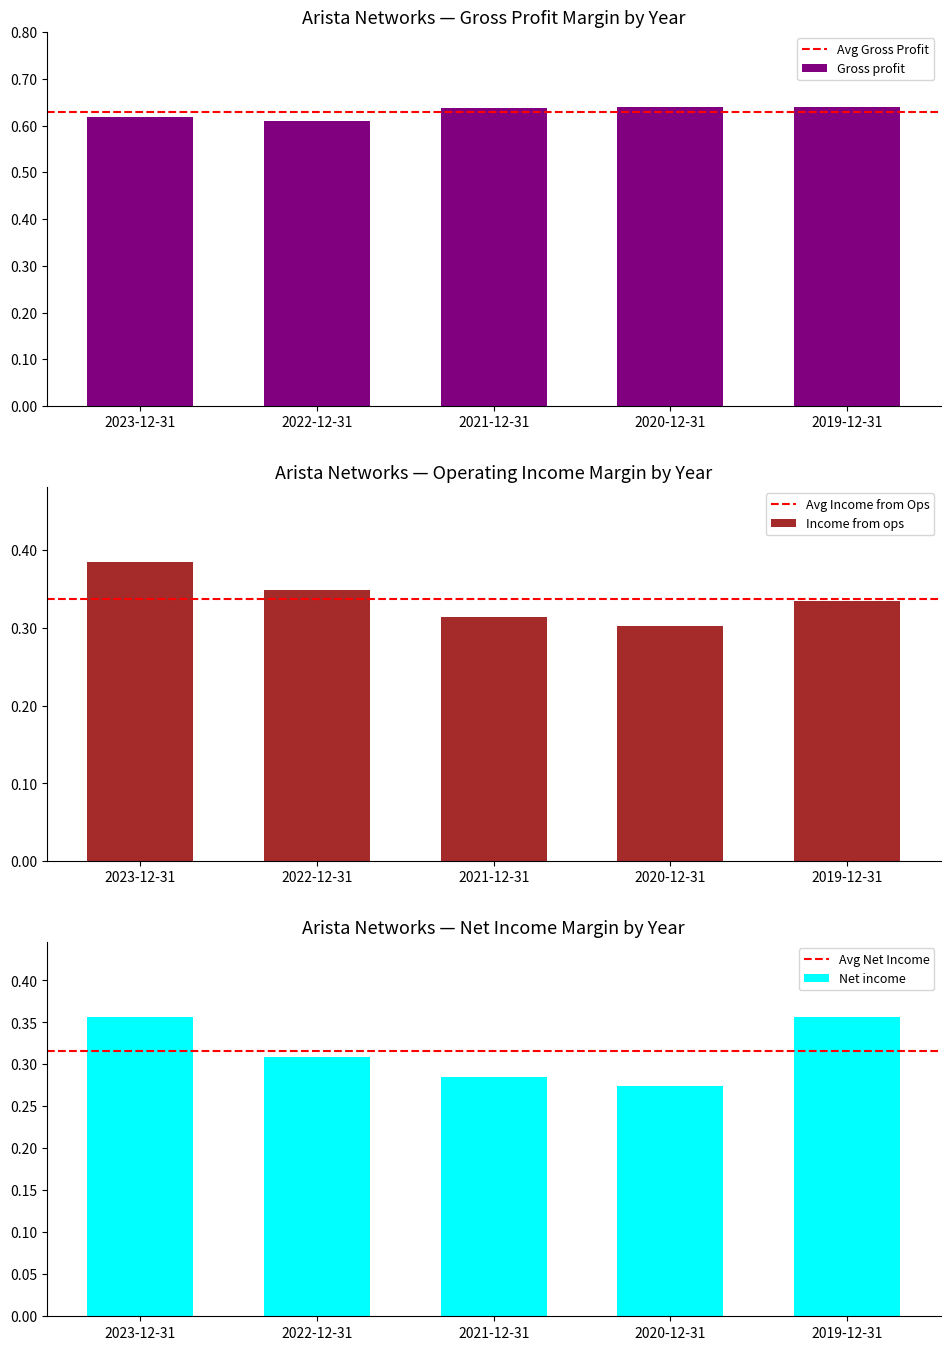

What is the label of the 5th bar from the left?

2019-12-31